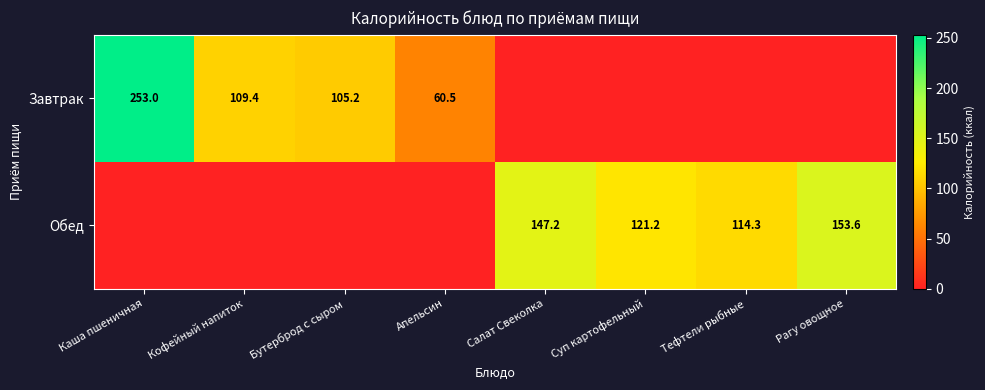

The value of Завтрак at Каша пшеничная is 253.0. True or false?

True